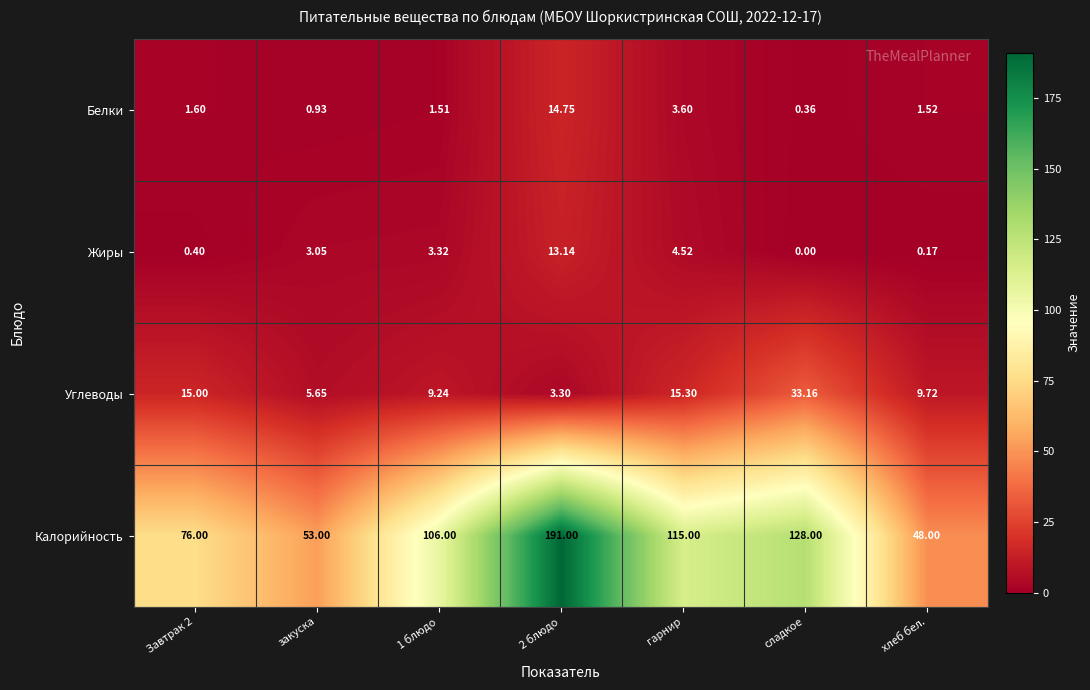

Which series has the largest total across all categories?

Калорийность